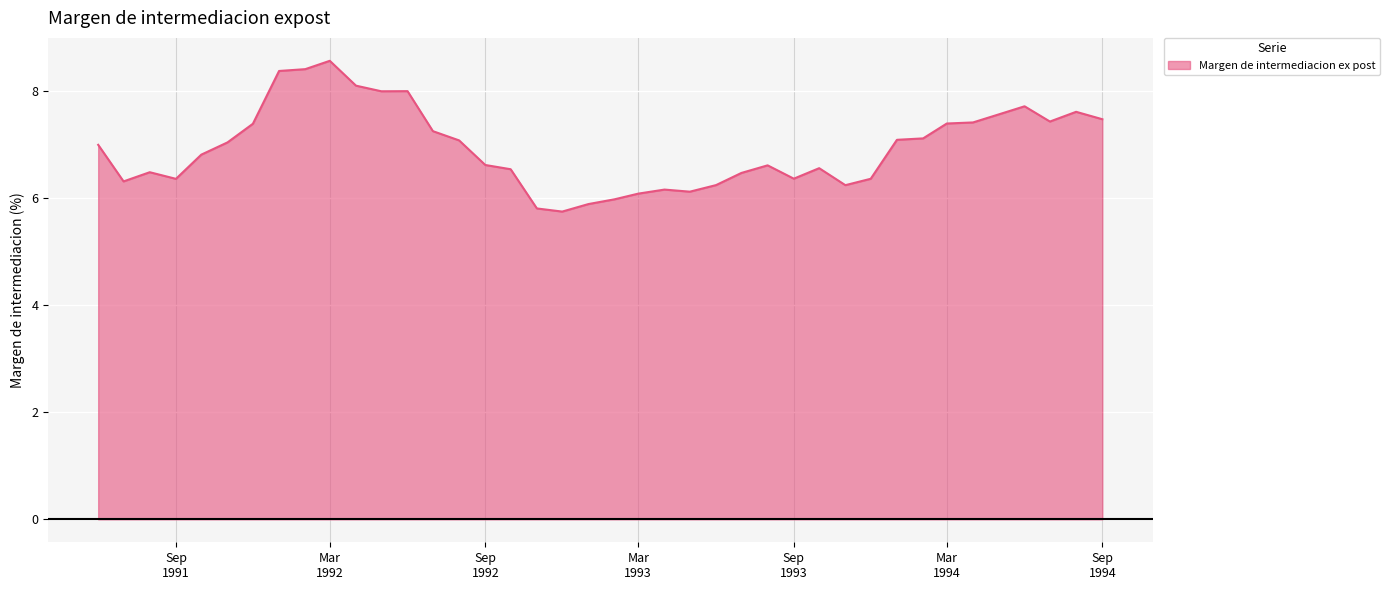

What is the difference between the maximum and minimum values?

2.8